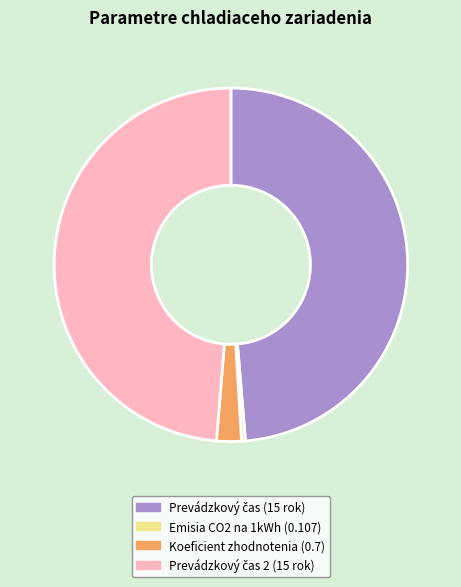

The Emisia CO2 na 1kWh (0.107) slice represents 10% of the pie. True or false?

False